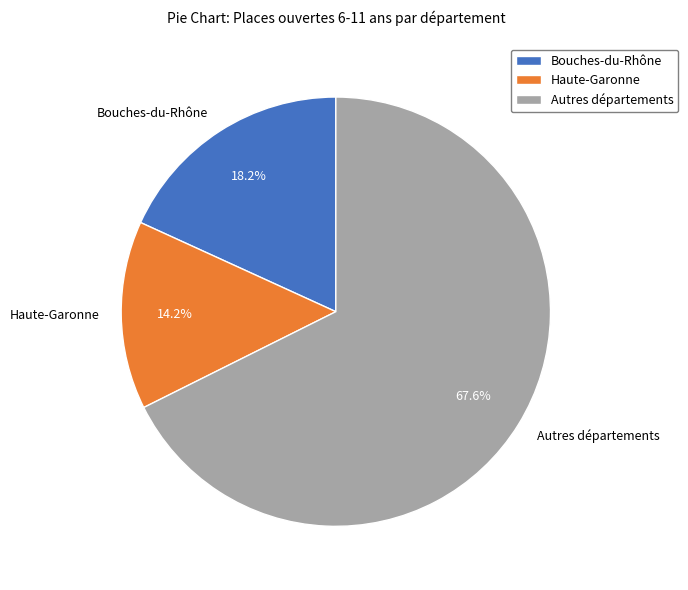

How much of the chart is everything except Haute-Garonne?

85.8%